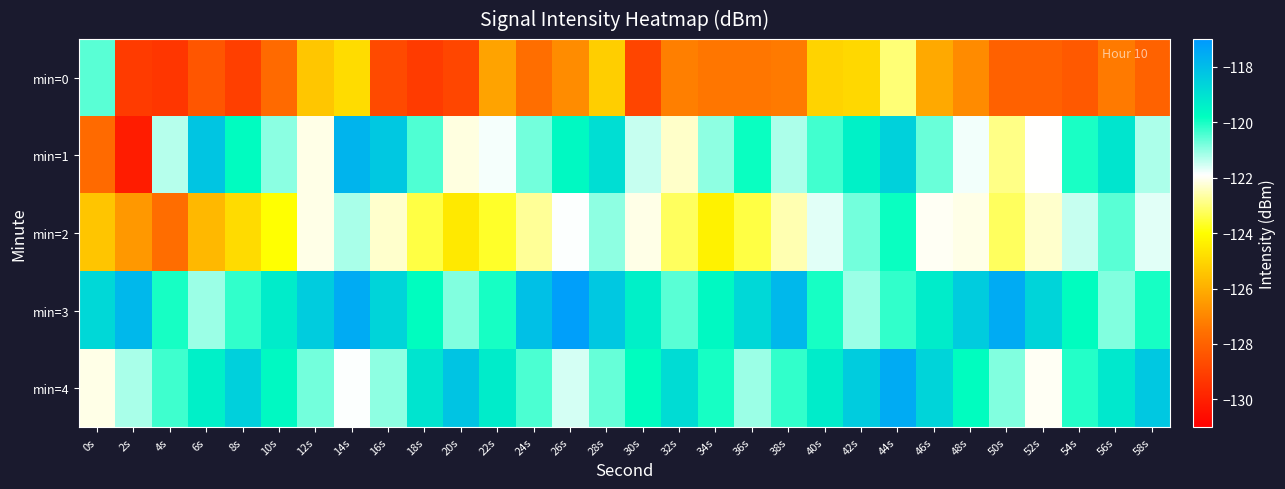

Count the number of categories in the chart.

30